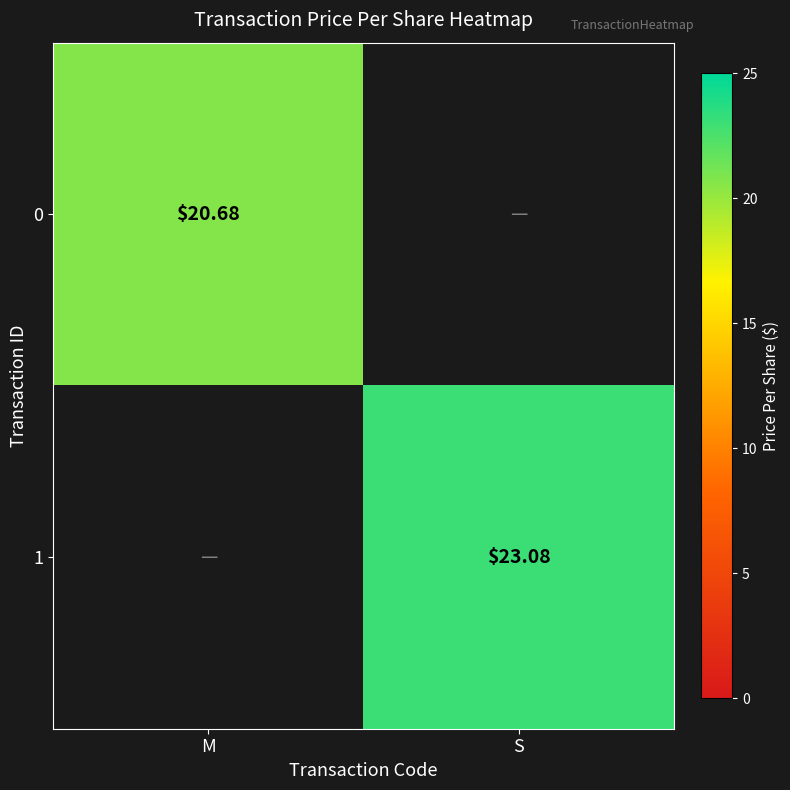

The 1 series shows 6.4 at S. True or false?

False